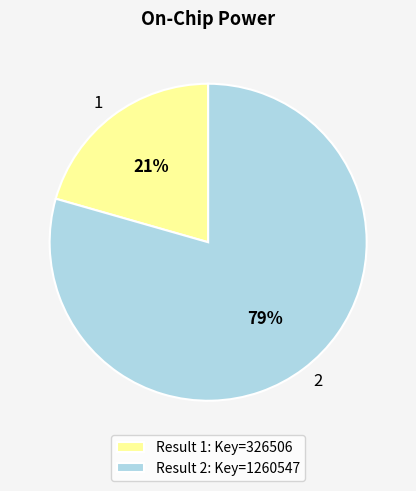

To the nearest percent, what is the combined percentage of 2 and 1?

100%